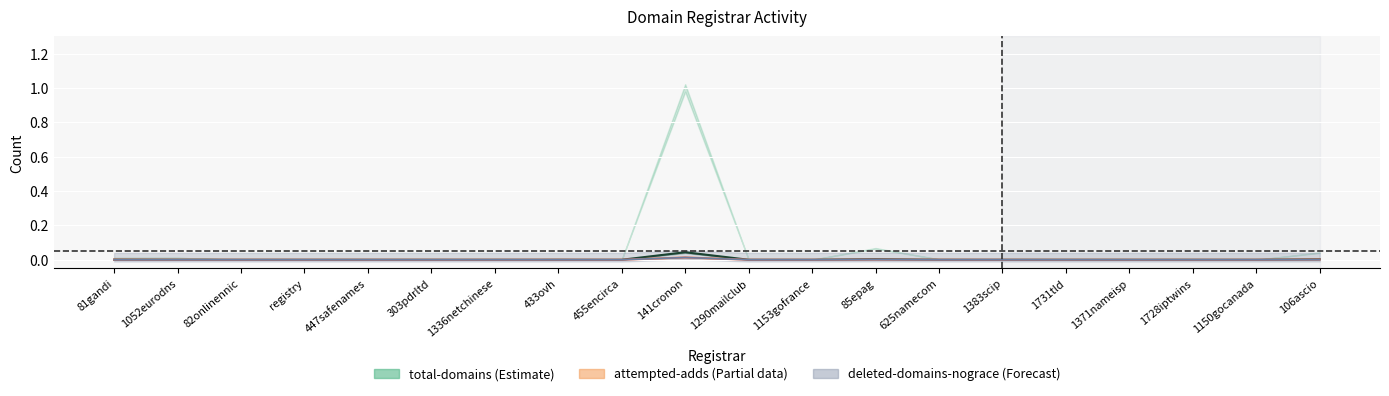

After their last crossing, which series has the higher values: net-renews-1-yr or attempted-adds?

net-renews-1-yr